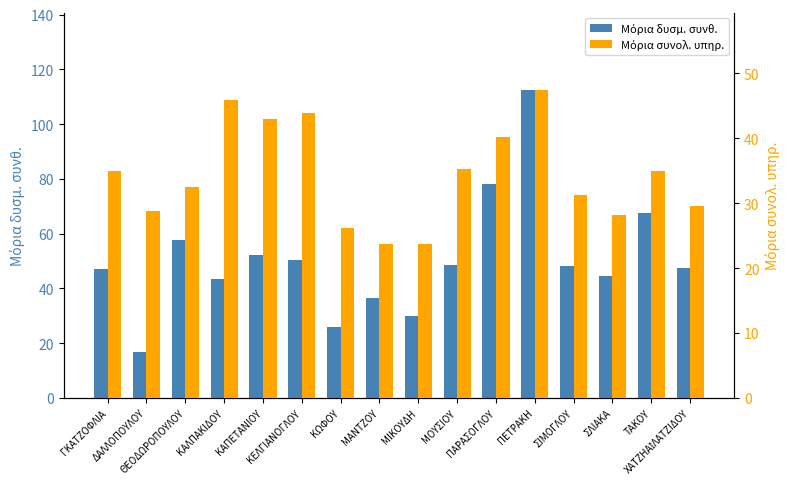

What value does the Μόρια δυσμ. συνθ. series have at ΔΑΛΛΟΠΟΥΛΟΥ?

16.7